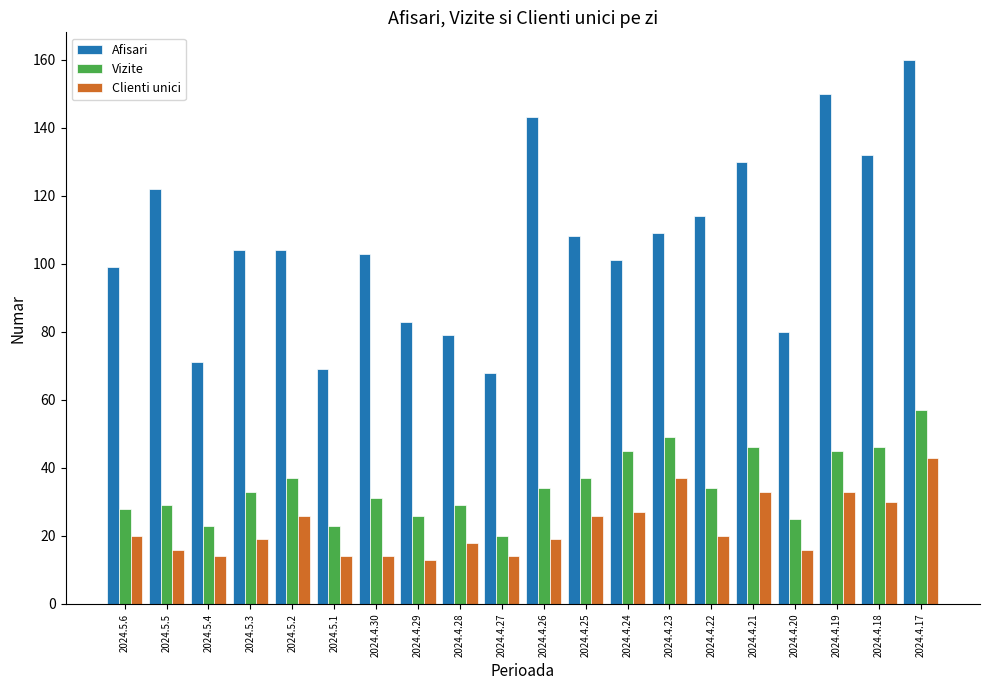

What is the total value across all series at 2024.4.27?

102